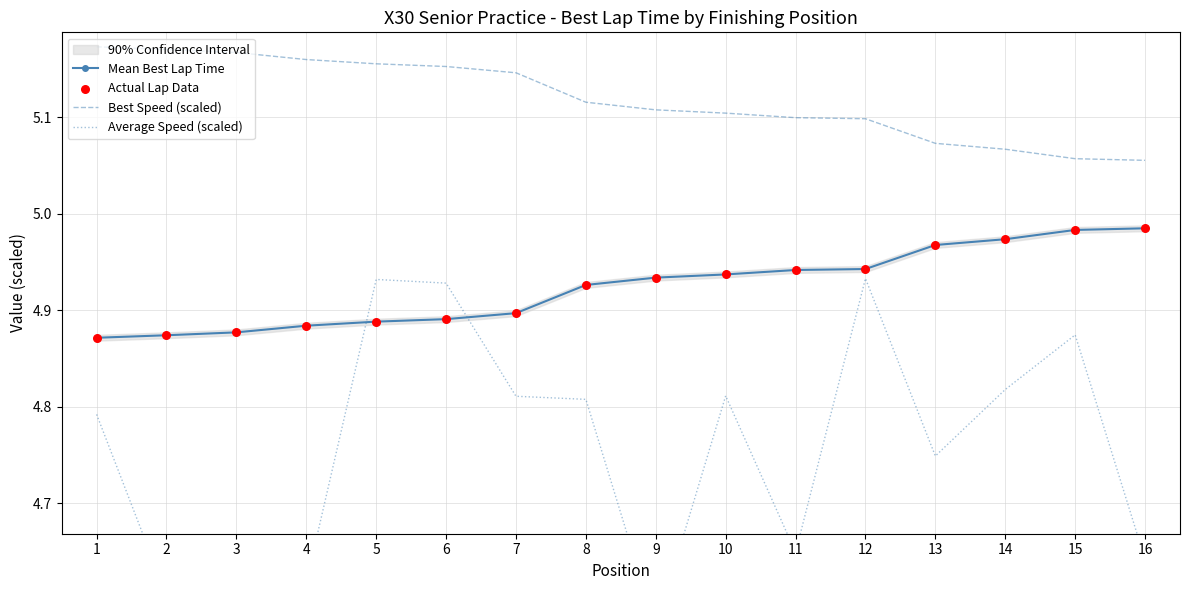

At which category is the sum across all series the highest?

12